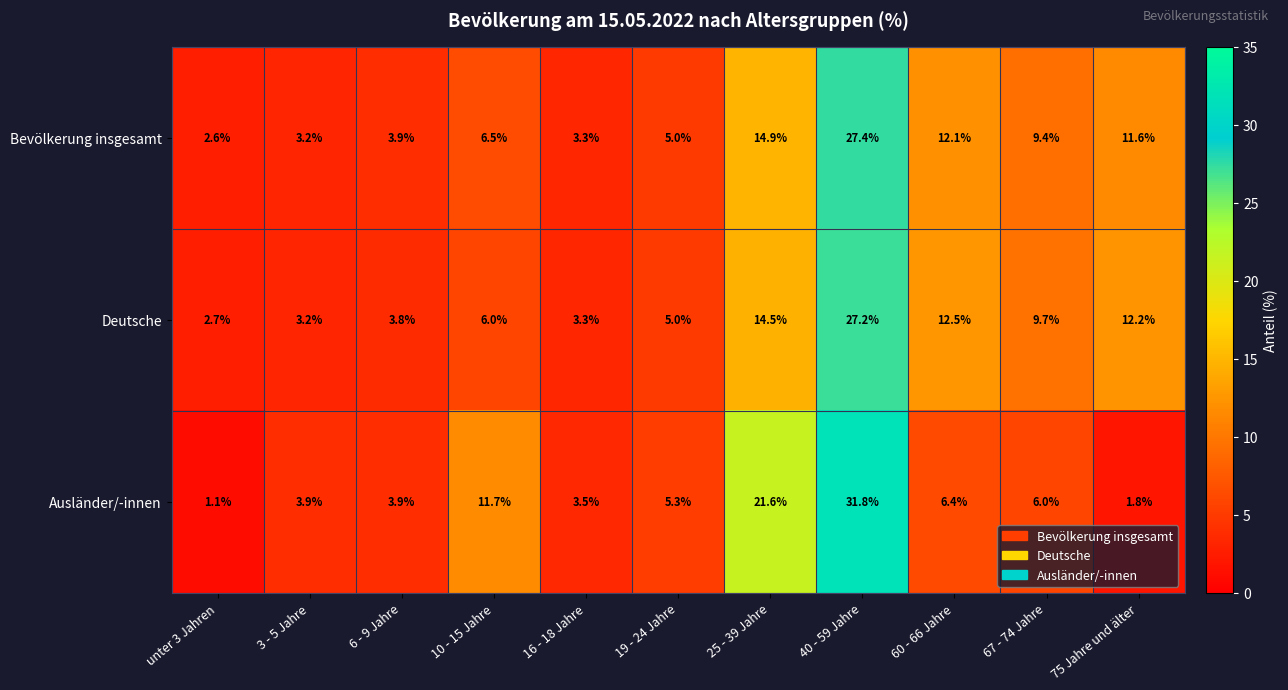

What value does the Deutsche series have at 16 - 18 Jahre?

3.3